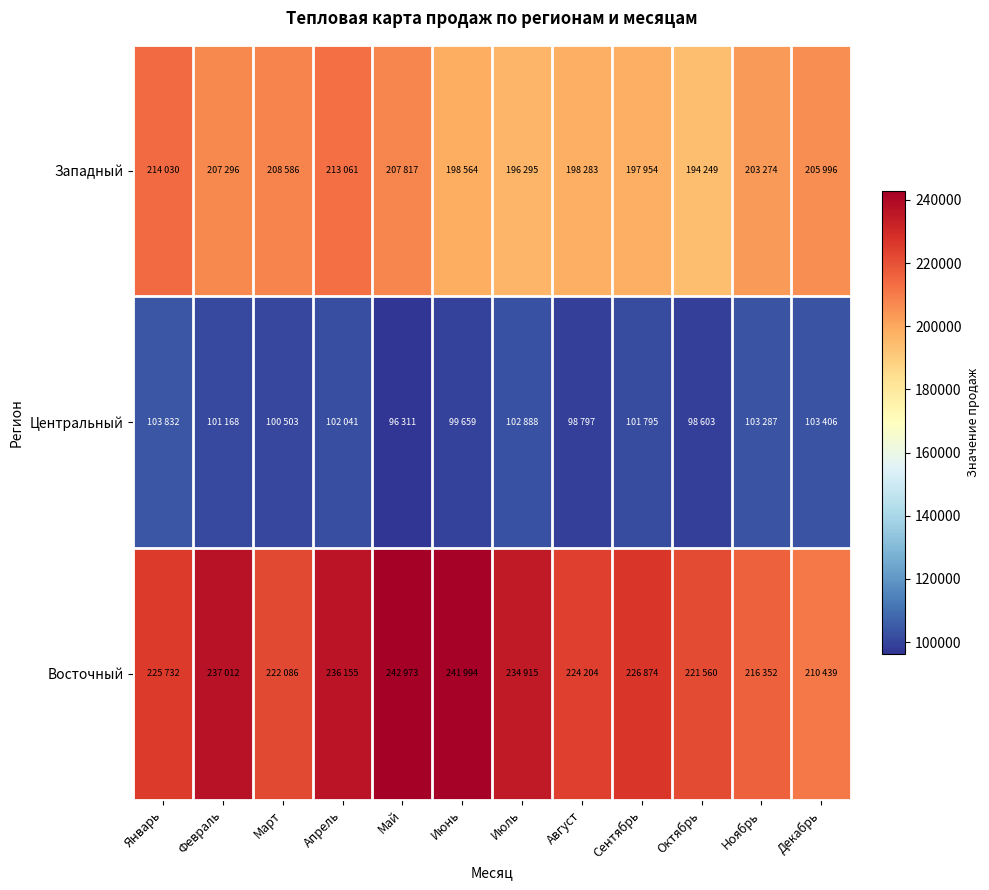

What is the spread (max minus min) of values at Сентябрь?

125079